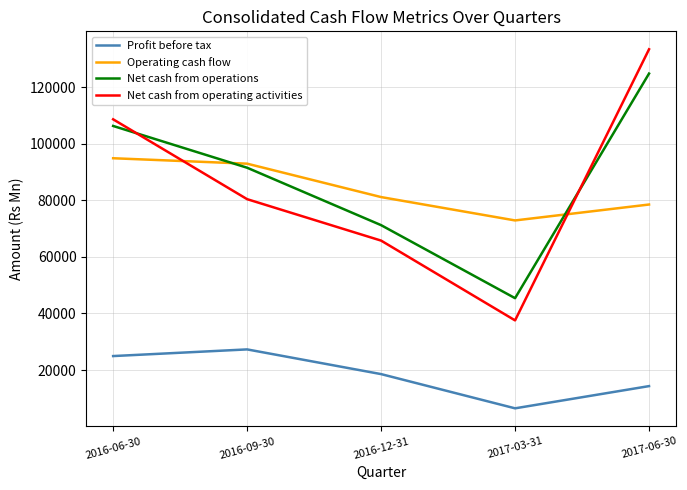

Is this an area chart (filled region under the line)?

No